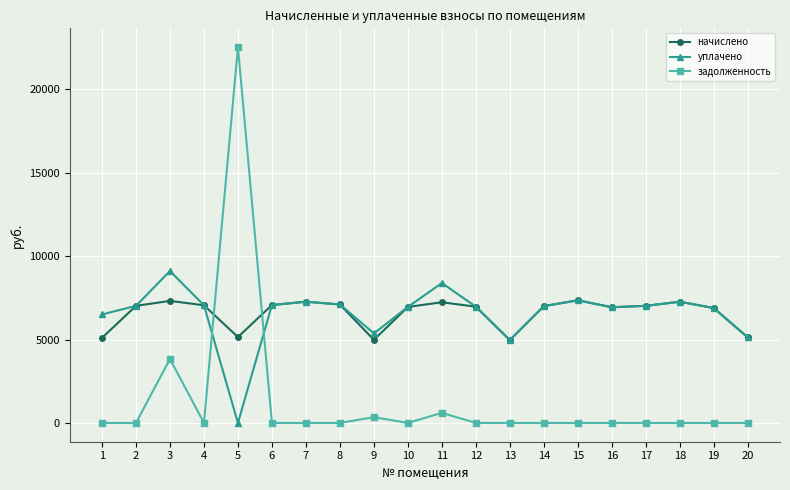

Which label corresponds to the largest value in the chart?

5